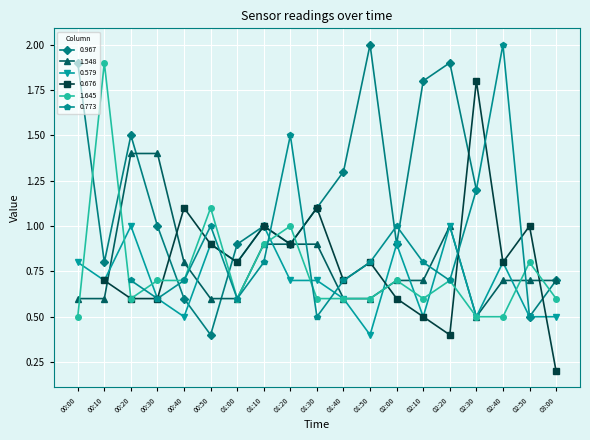

What is the sum of the 0.579 values at 02:30 and 02:20?

1.5